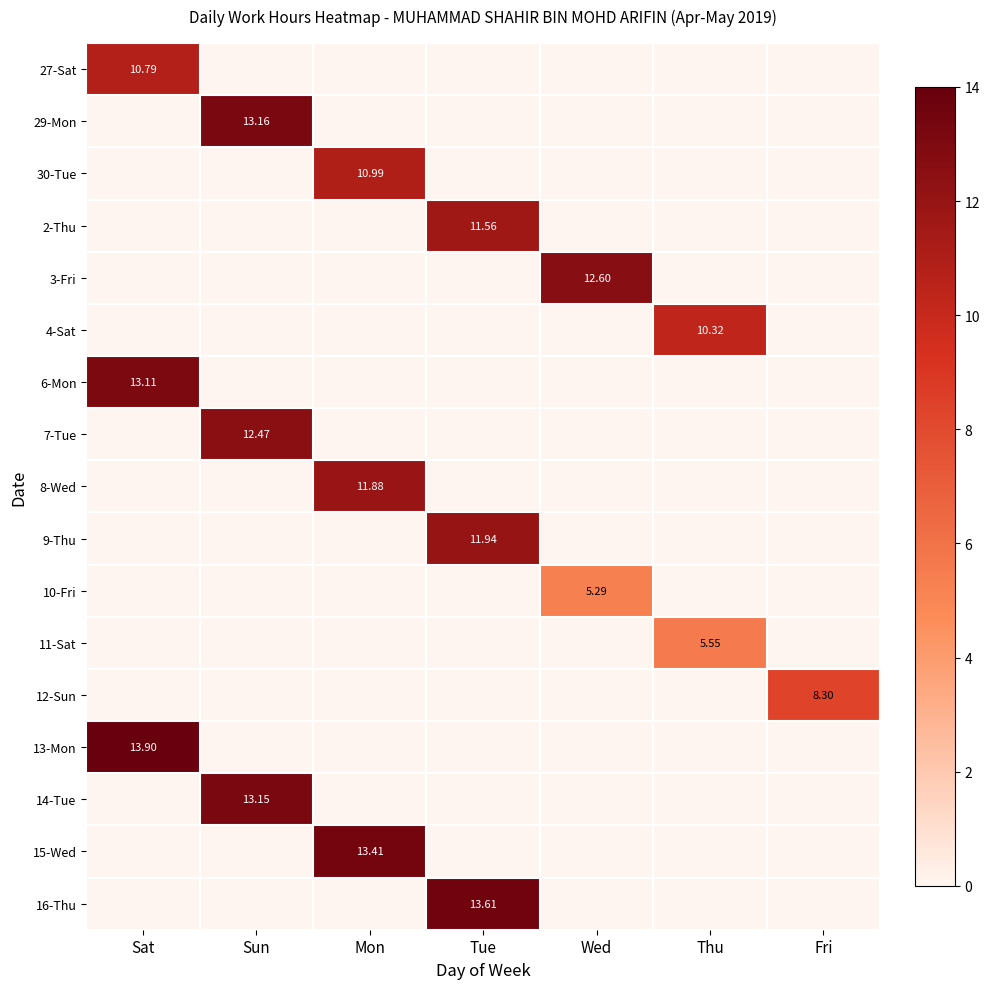

What is the difference between the highest and lowest values at Tue?

13.6